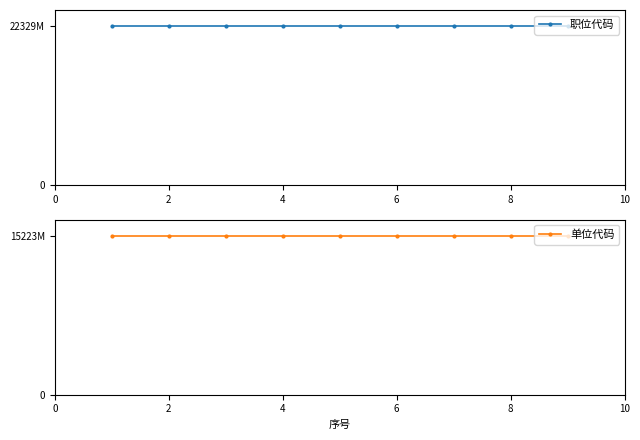

Which series has the largest range (max minus min)?

职位代码